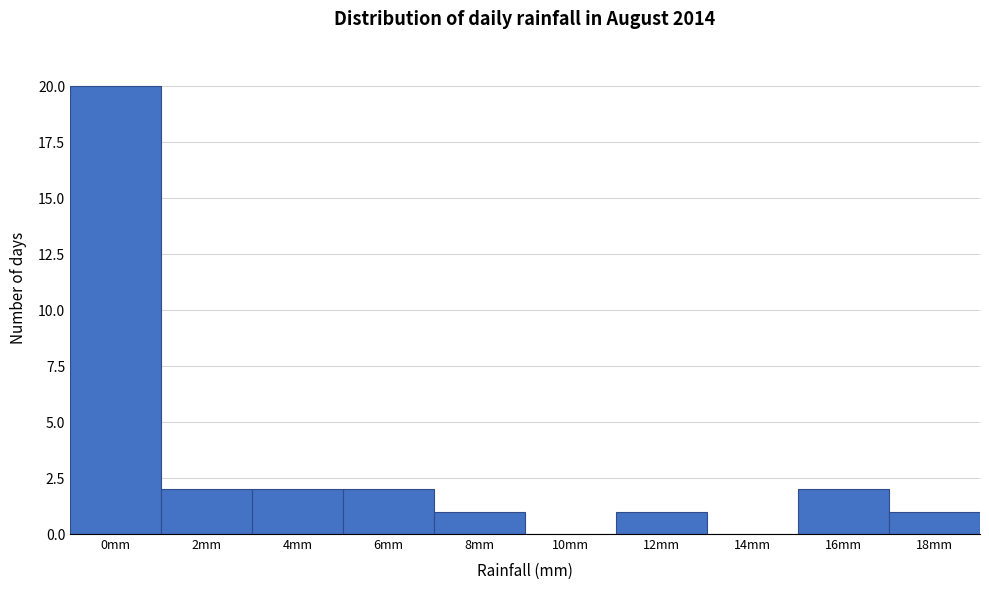

Reading right to left, extract all data points from this chart.

18mm=1	16mm=2	14mm=0	12mm=1	10mm=0	8mm=1	6mm=2	4mm=2	2mm=2	0mm=20